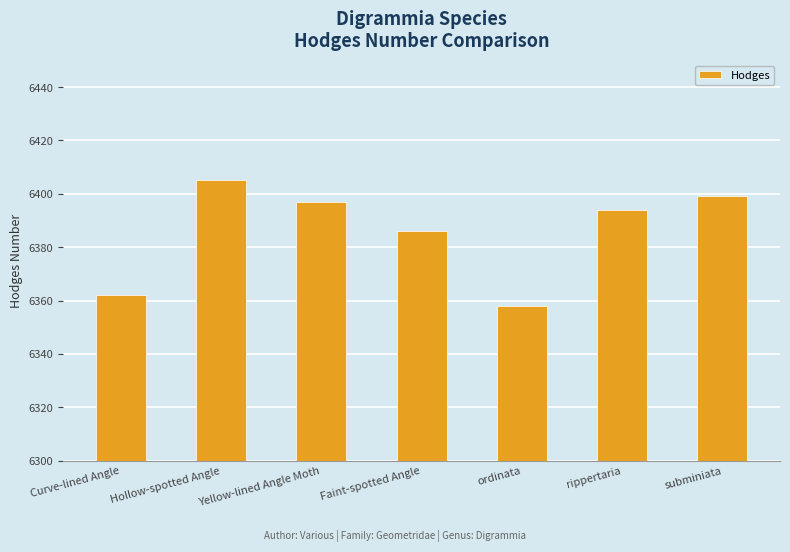

Rank the categories by value from highest to lowest.

Hollow-spotted Angle, subminiata, Yellow-lined Angle Moth, rippertaria, Faint-spotted Angle, Curve-lined Angle, ordinata